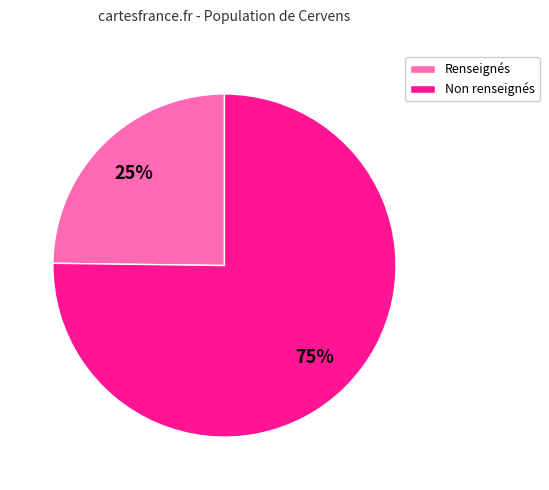

Does Renseignés represent more than half of the total?

No